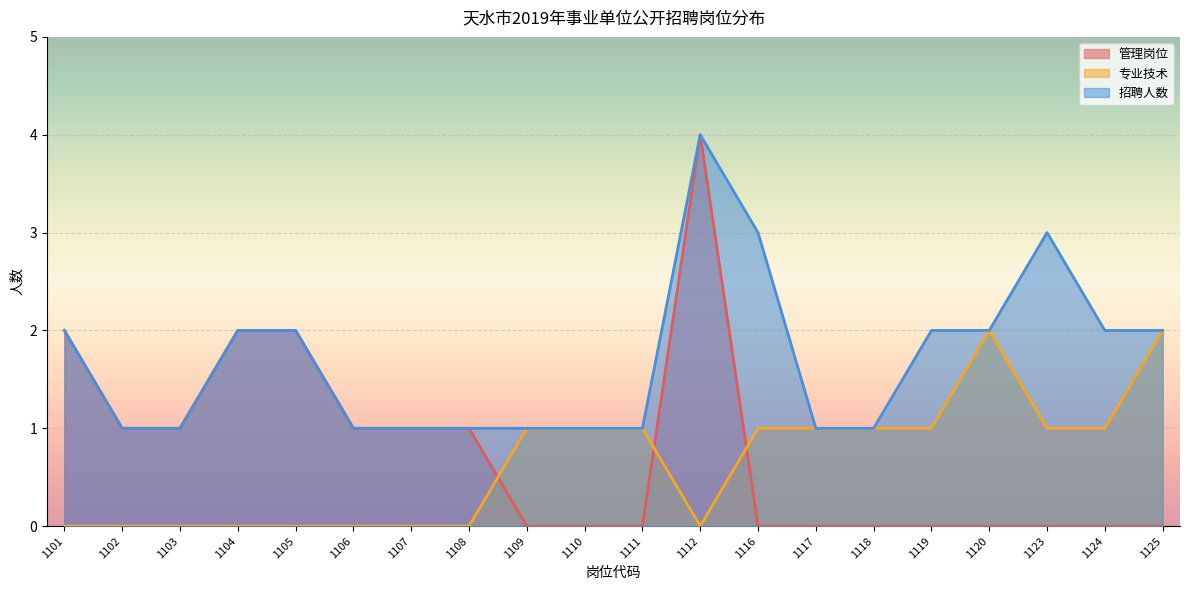

Which series has the widest spread of values?

管理岗位